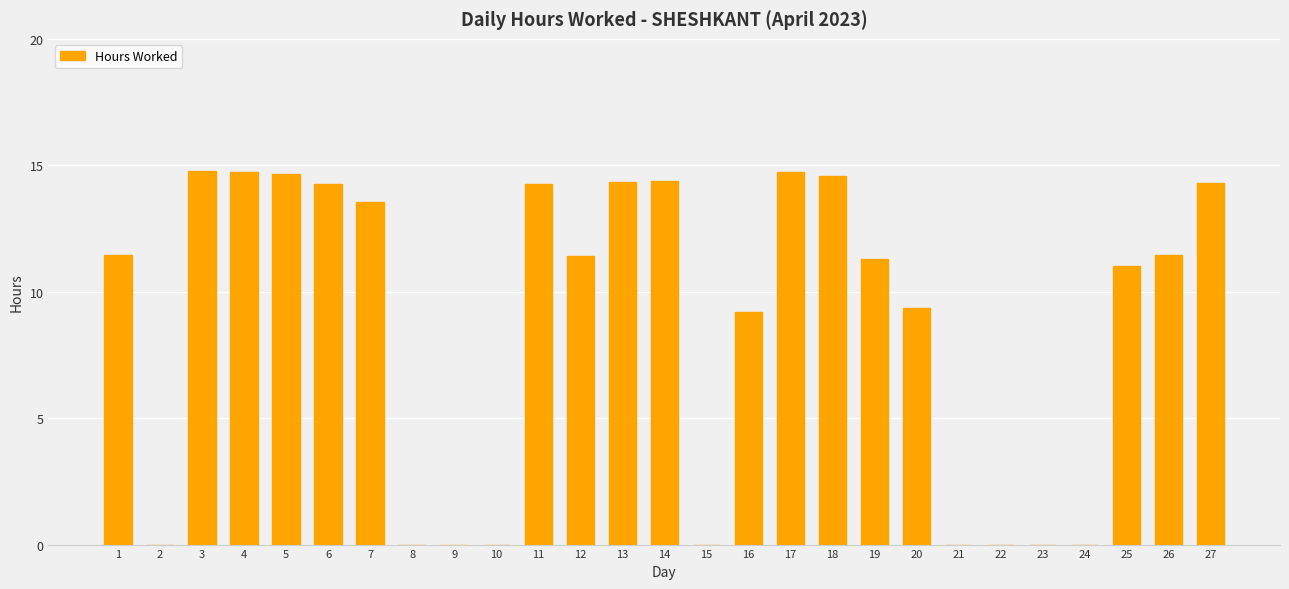

Which has a higher value, 19 or 2?

19